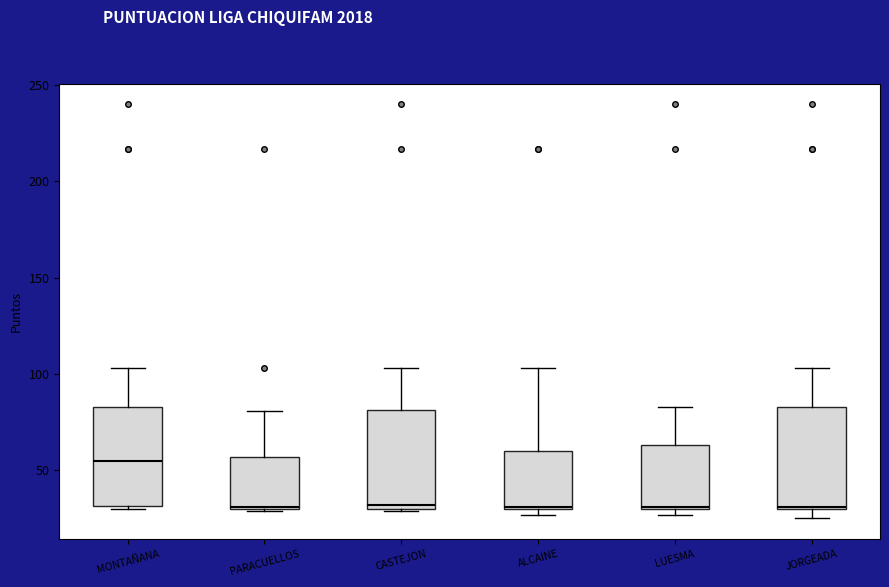

Reading left to right, read every box against the y-axis: the position of its median line, the range the box covers, and the ends of its whiskers. The values are not printed on the chart, so give them approximately, as read against the axis.

MONTAÑANA: median 55, box 30 to 85, whiskers 30 to 105
PARACUELLOS: median 30, box 30 to 55, whiskers 30 to 80
CASTEJON: median 30 (just above the box's lower edge), box 30 to 80, whiskers 30 to 105
ALCAINE: median 30, box 30 to 60, whiskers 25 to 105
LUESMA: median 30, box 30 to 65, whiskers 25 to 85
JORGEADA: median 30, box 30 to 85, whiskers 25 to 105